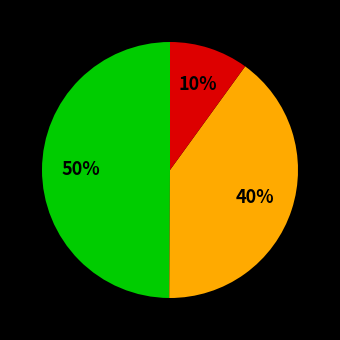

To the nearest percent, what is the average slice percentage?

33%